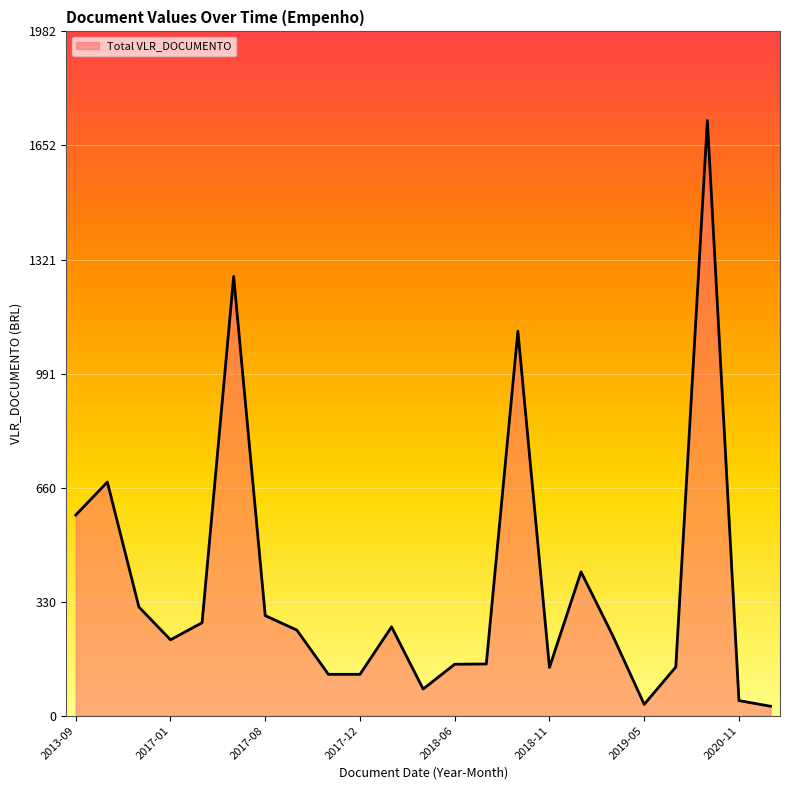

What is the value of the 11th point from the left?

257.4